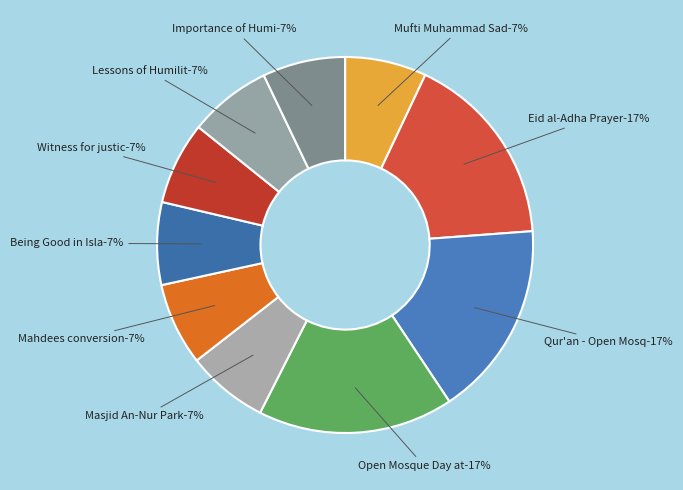

The Mufti Muhammad Sadiq slice represents 7% of the pie. True or false?

True